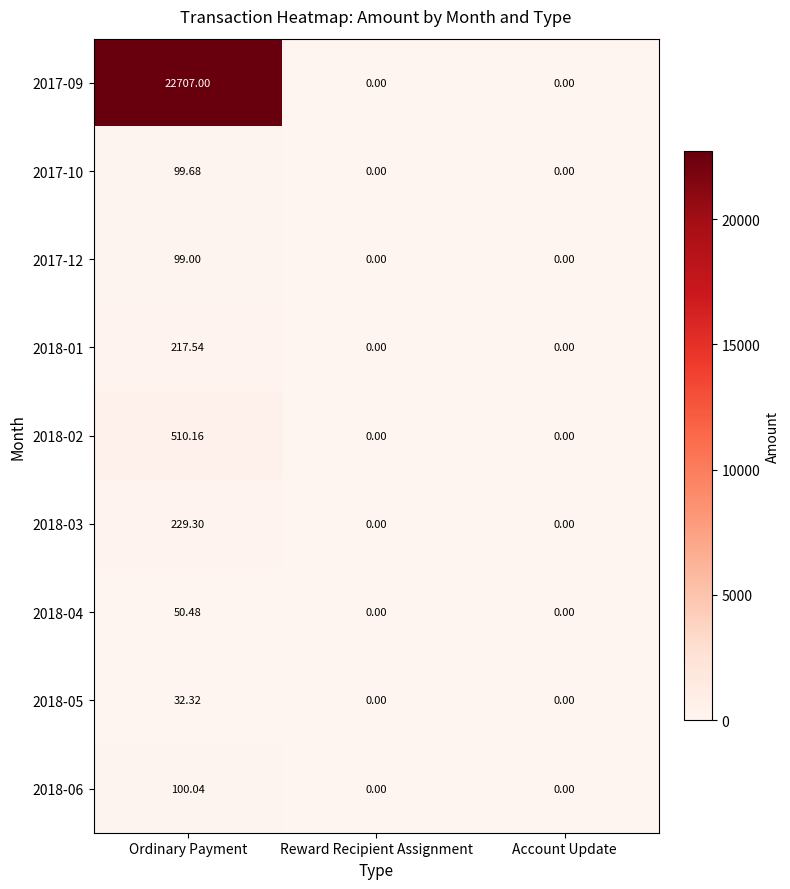

At which category is the sum across all series the highest?

Ordinary Payment